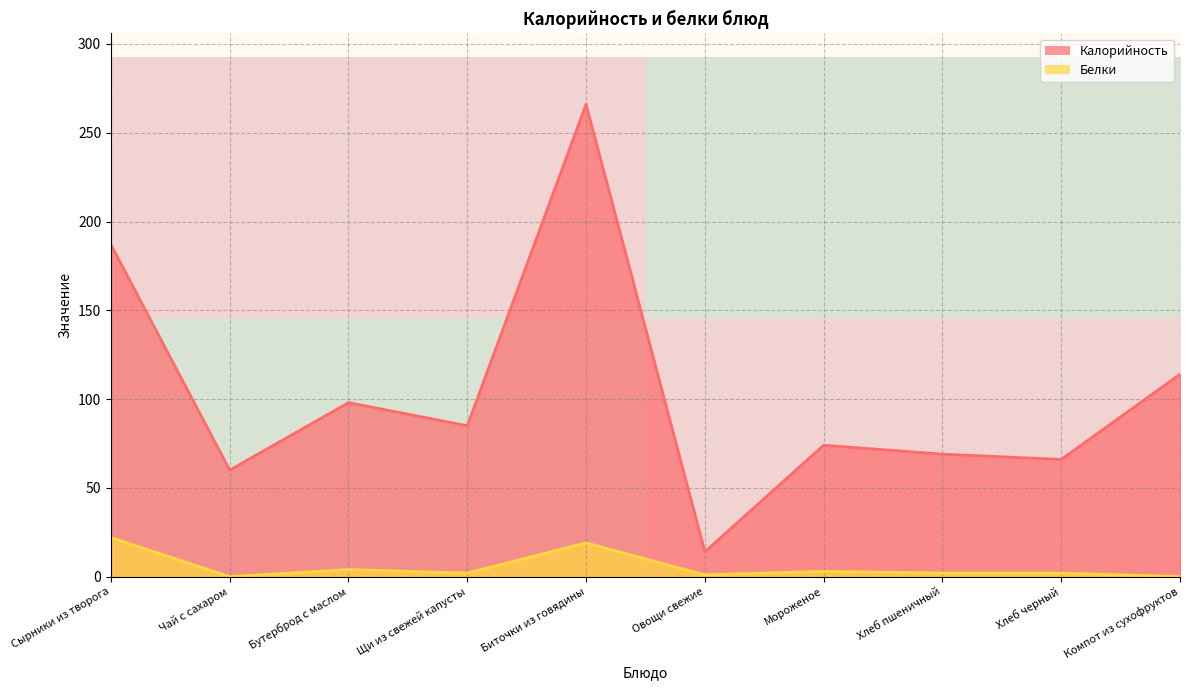

What is the lowest value of the Калорийность series?

14